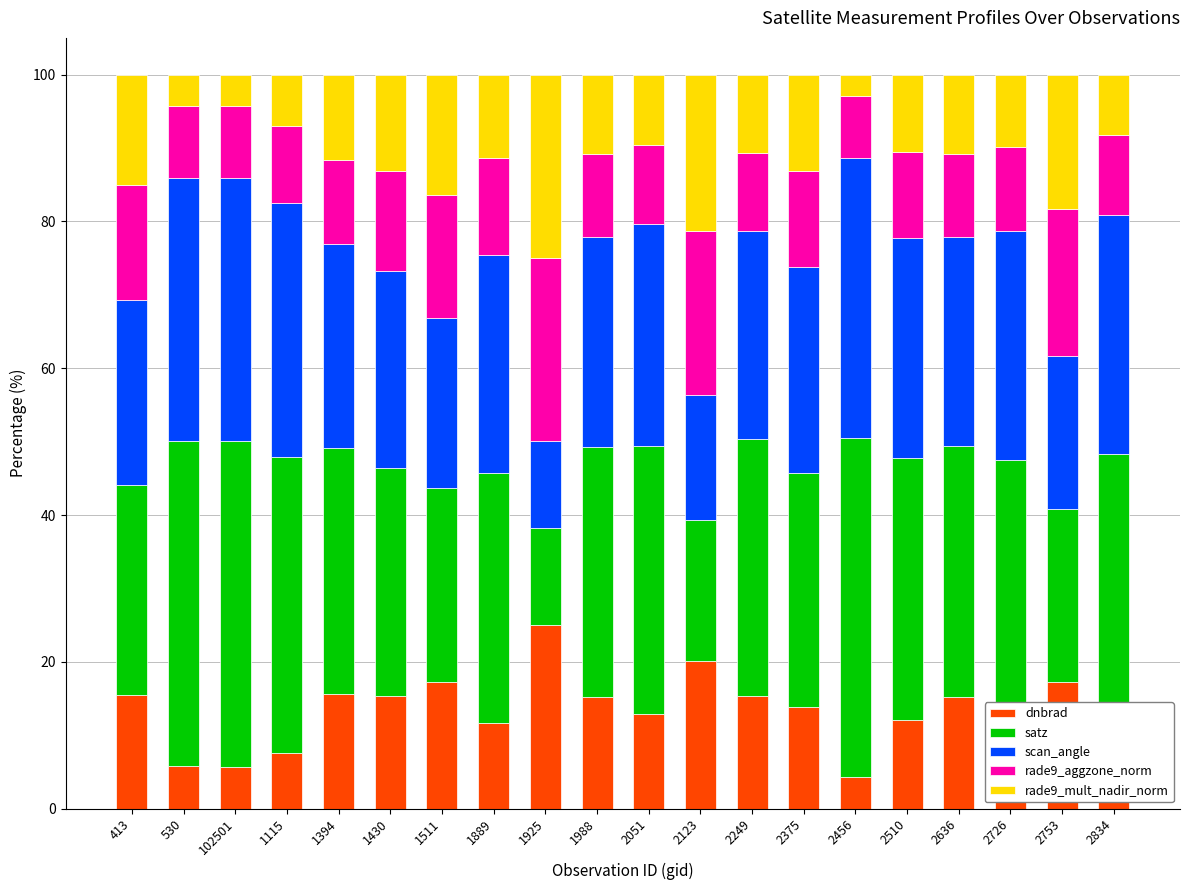

Read the dnbrad value at 2123.

20.2